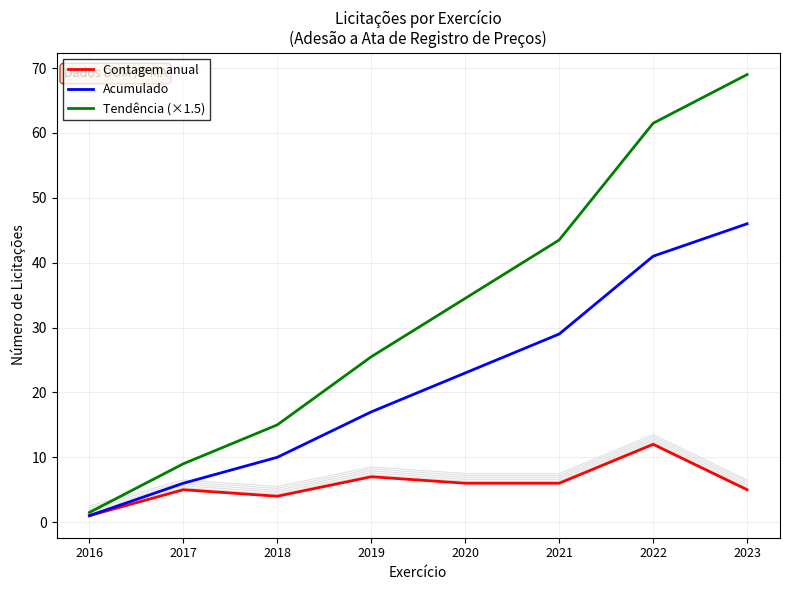

How many values in the Acumulado series are below 23?

4